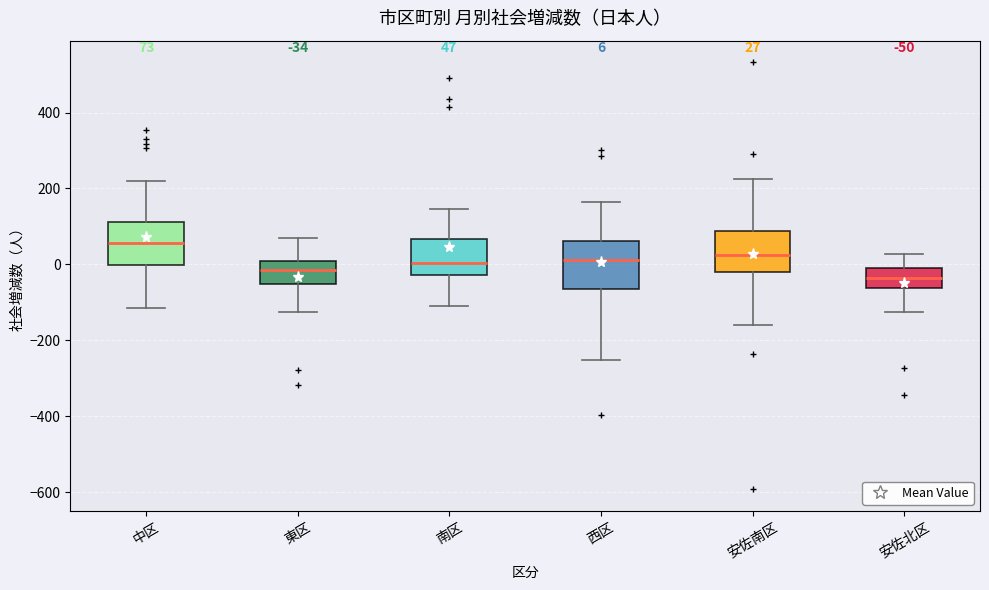

Which box's median line is the highest?

中区